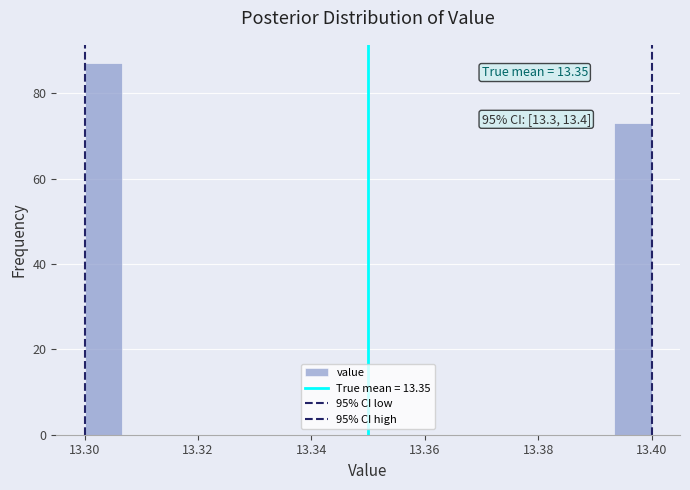

Read against the x-axis, roughly where is the centre of the tallest bar?

13.304